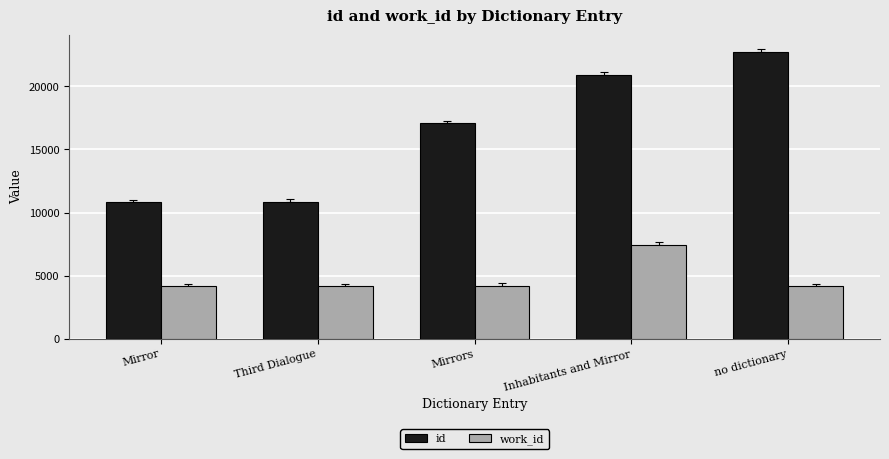

What is the sum of the work_id values at Third Dialogue and Mirrors?

8375